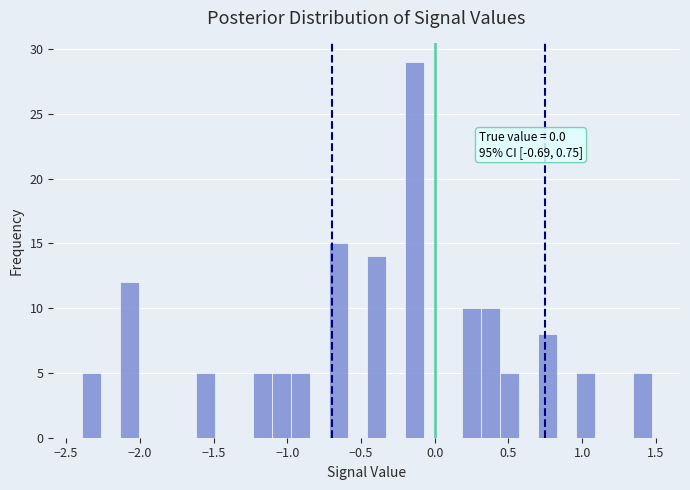

Around what value on the x-axis is the tallest bar? Give the approximate position of its centre, as read against the axis.

-0.15